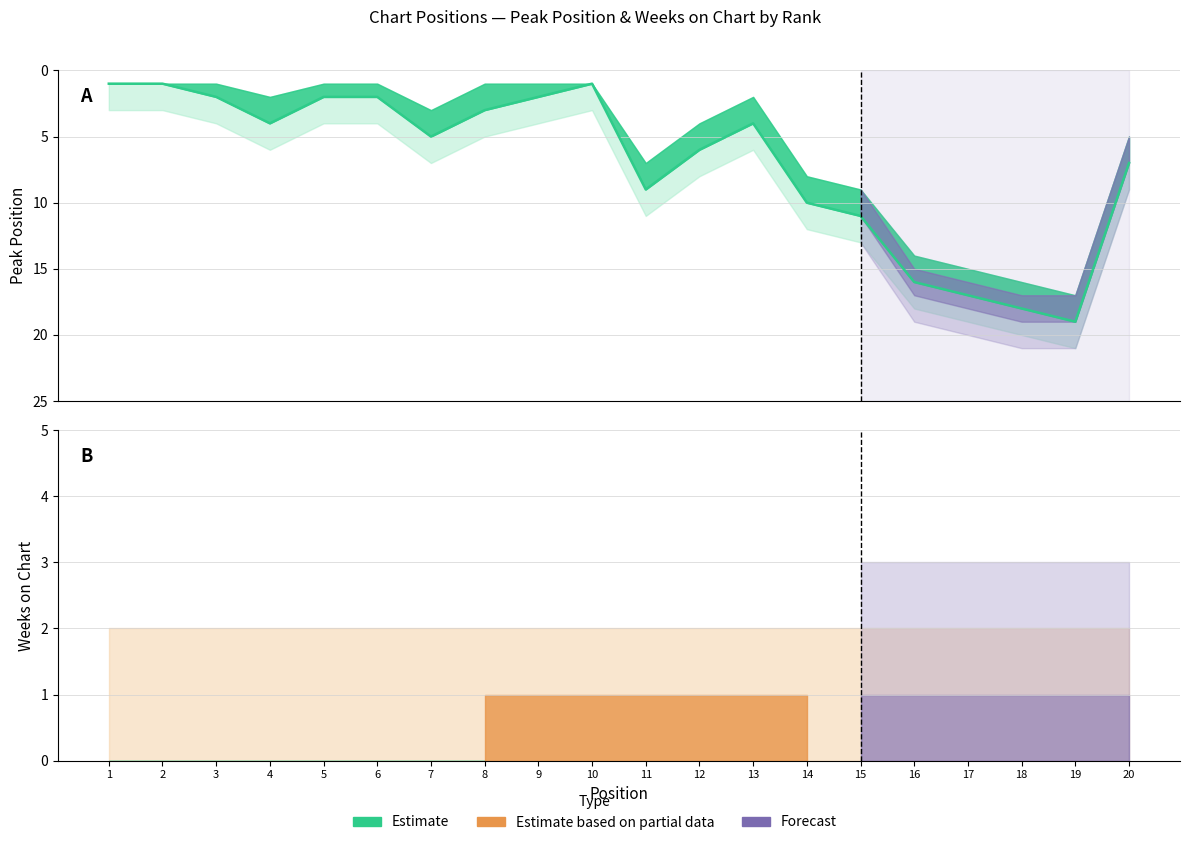

True or false: Weeks on Chart Lower and Weeks on Chart Upper cross at least once.

False